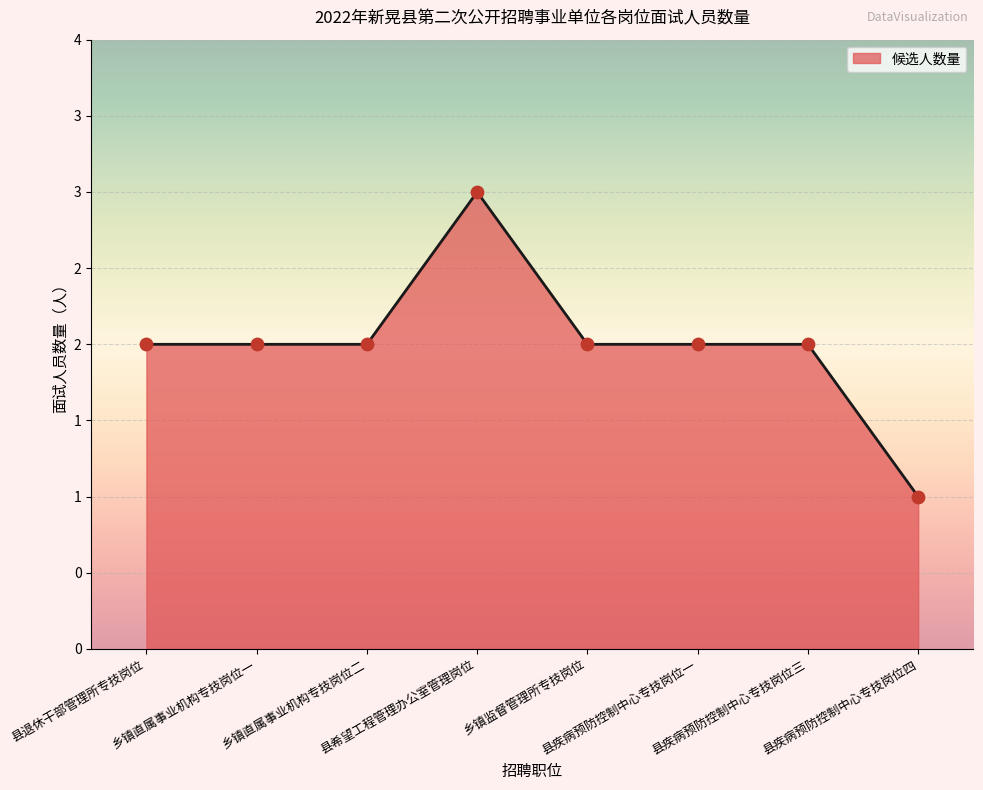

What is the change in value from 县疾病预防控制中心专技岗位三 to 县疾病预防控制中心专技岗位四?

-1